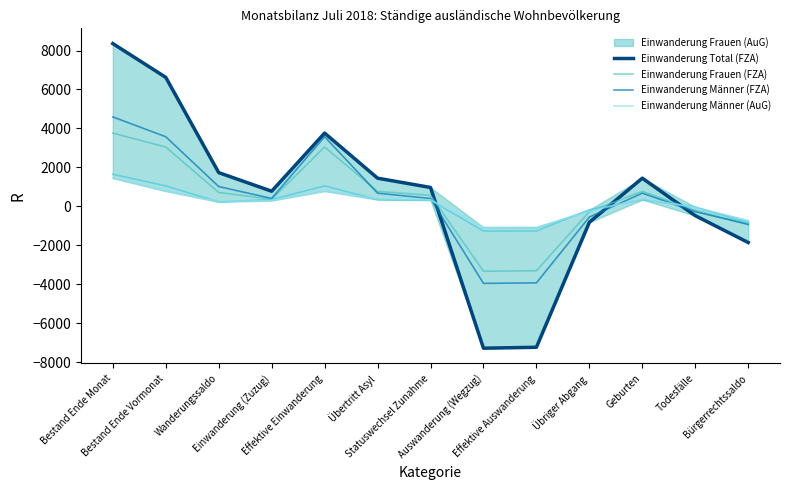

Between Effektive Einwanderung and Übertritt Asyl, which series saw the biggest shift?

Einwanderung Männer (FZA)